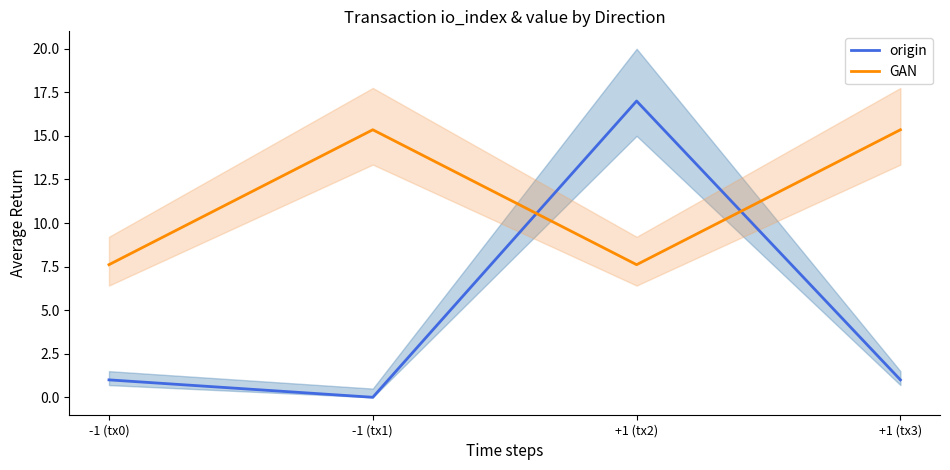

Rank the series at +1 (tx3) from highest to lowest value.

GAN, origin